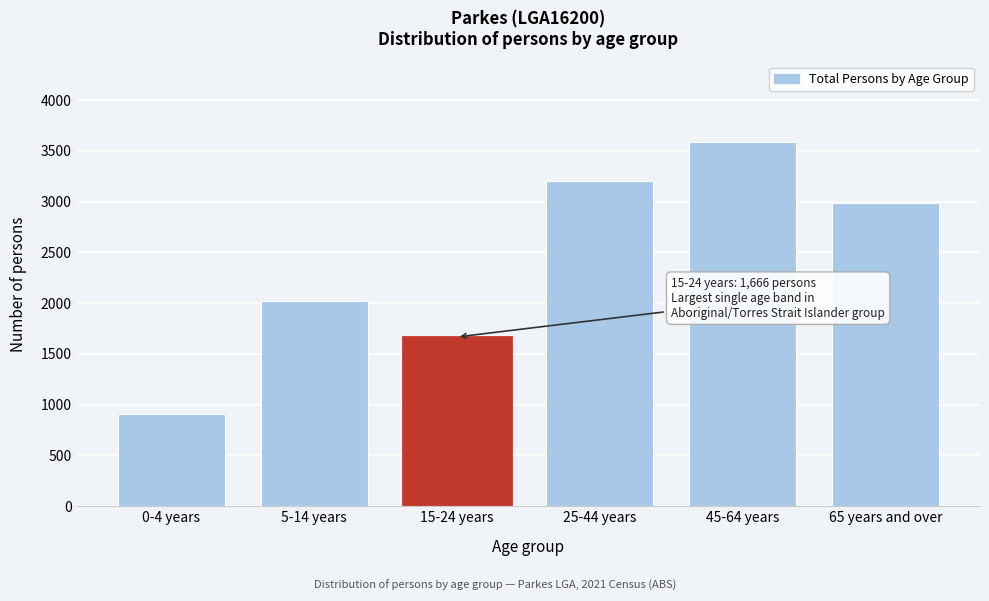

Reading left to right, transcribe all the data shown in this chart.

0-4 years=910	5-14 years=2025	15-24 years=1666	25-44 years=3201	45-64 years=3590	65 years and over=2982